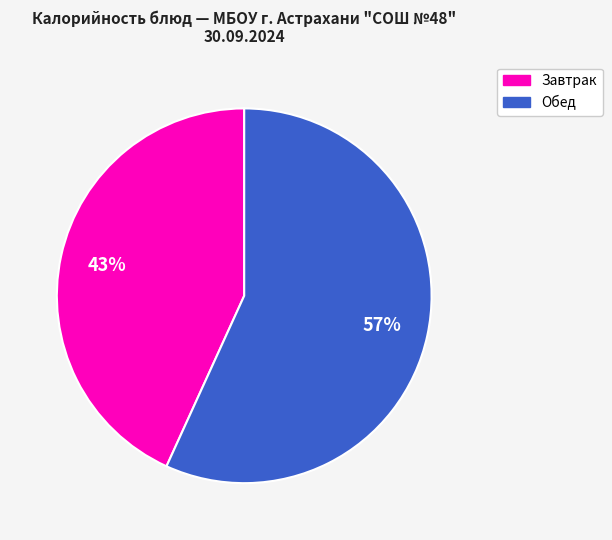

Does any single category account for the majority?

Yes